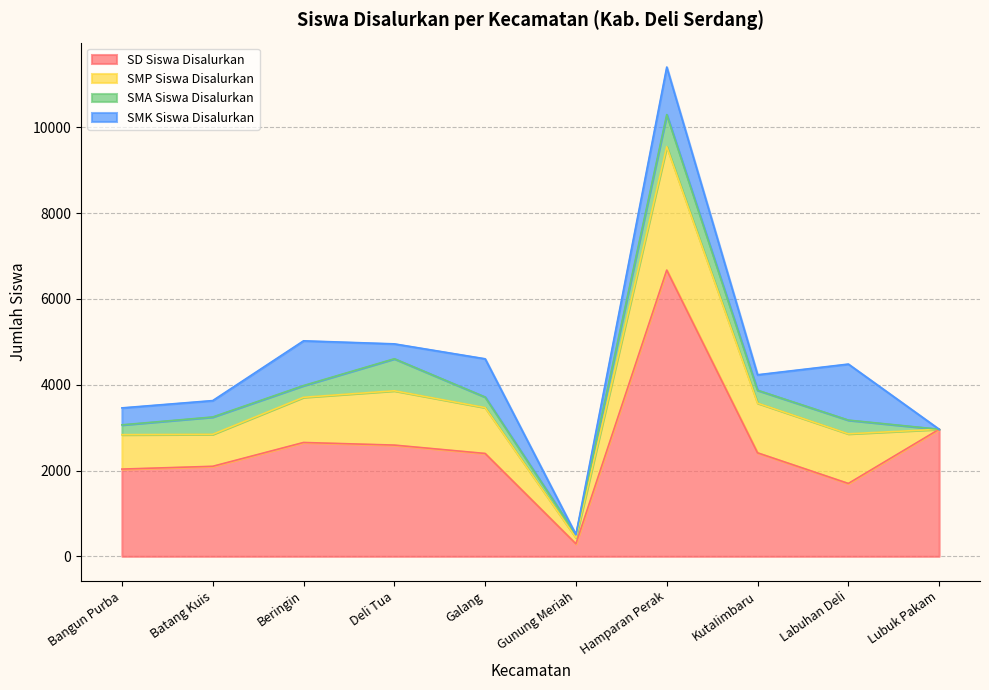

What is the lowest value of the SD Siswa Disalurkan series?

292